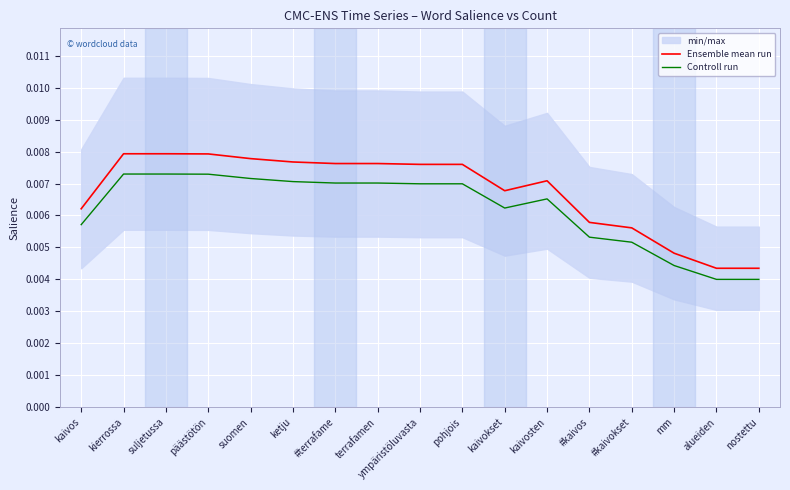

What is the label of the 7th point from the right?

kaivokset